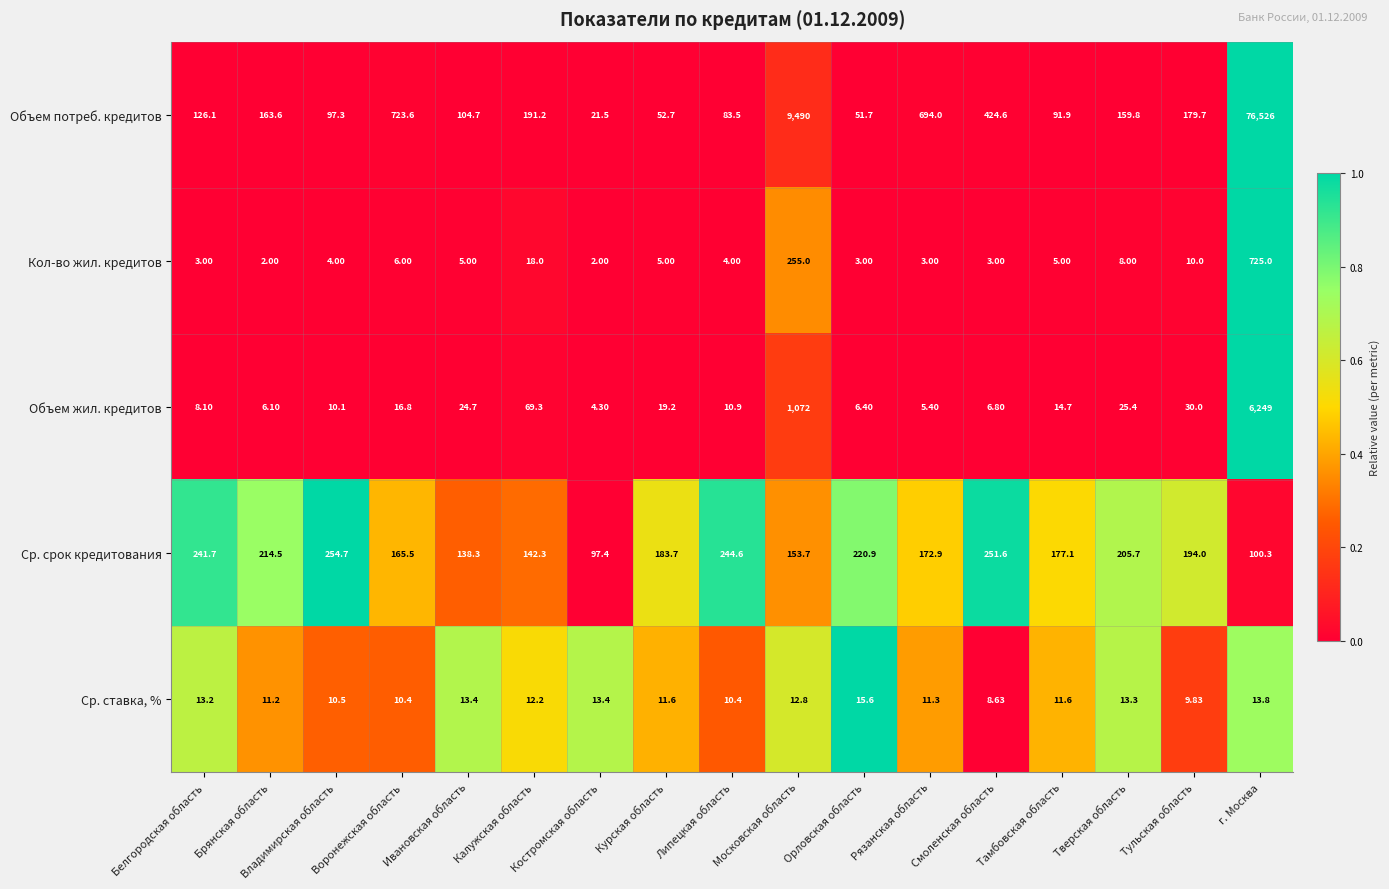

Between Рязанская область and Тверская область, which series saw the biggest shift?

Объем потреб. кредитов